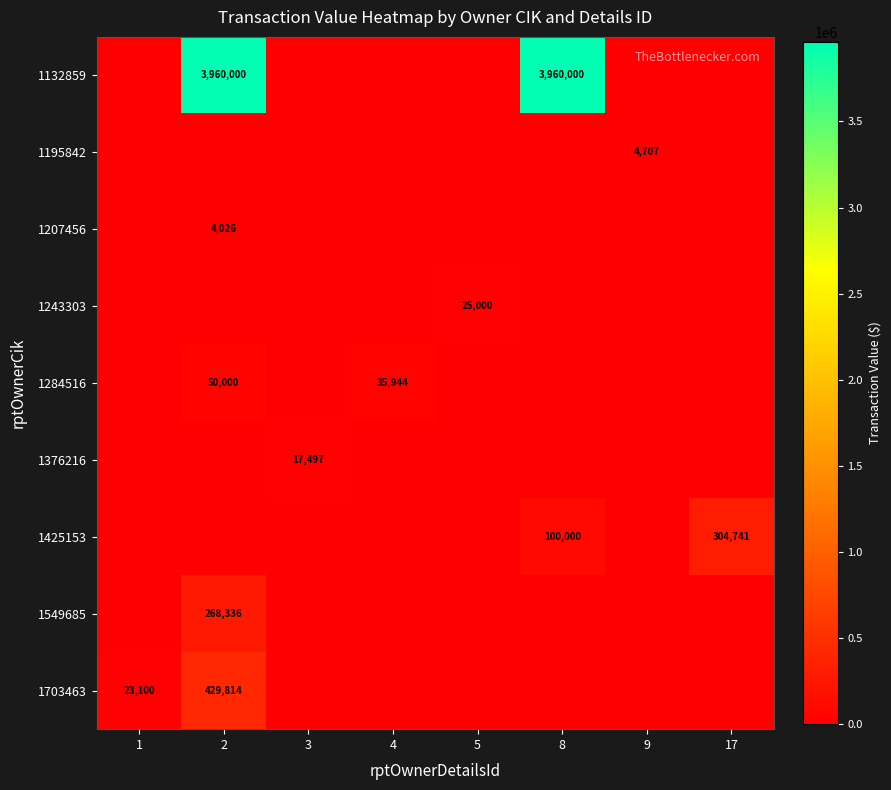

How many data points does each series have?

8